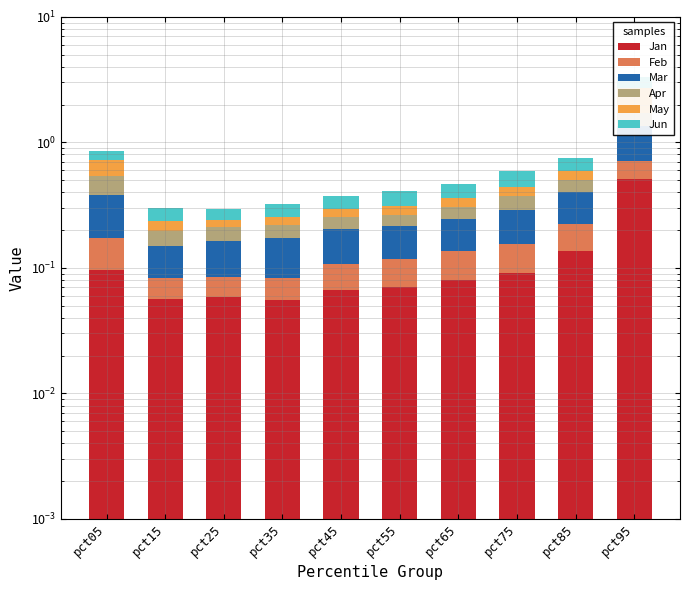

Between pct55 and pct15, which is larger?

pct55